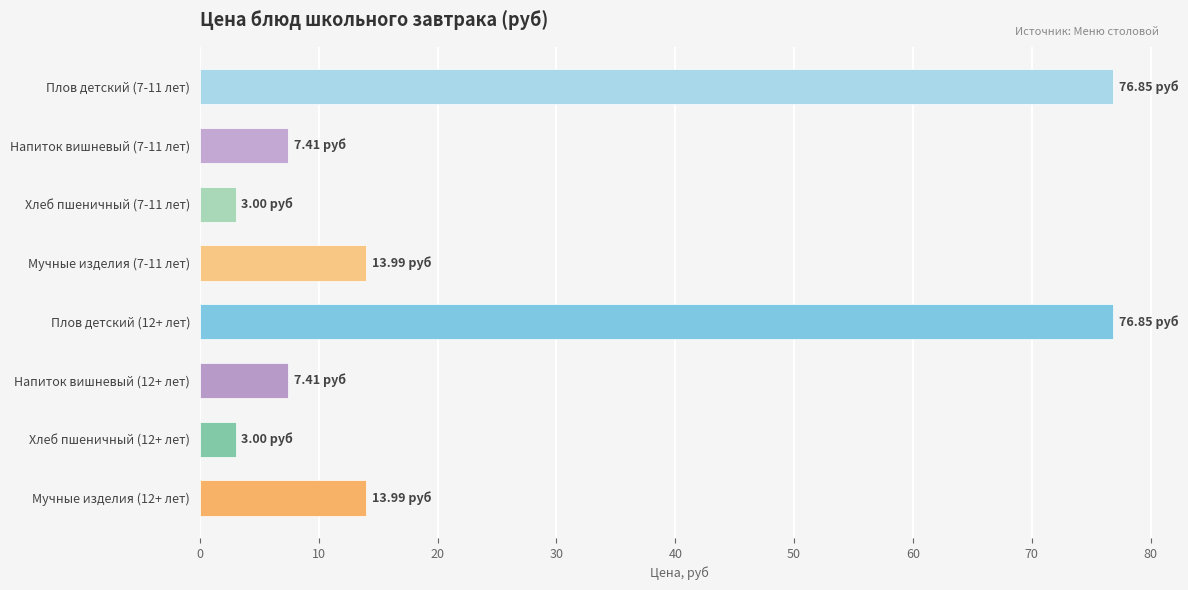

What is the sum of all values?

202.5